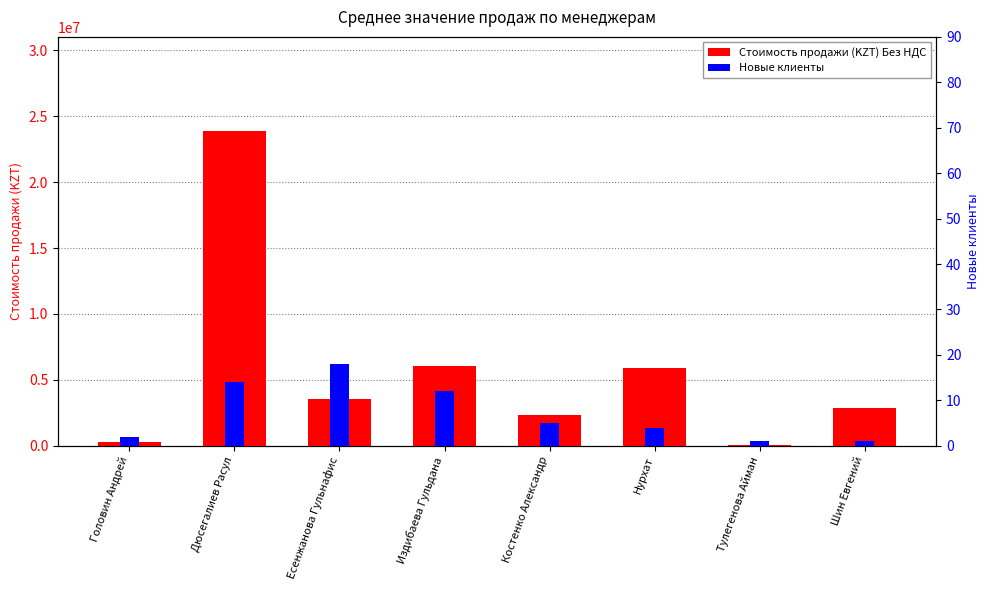

Between Шин Евгений and Головин Андрей, which is larger?

Шин Евгений